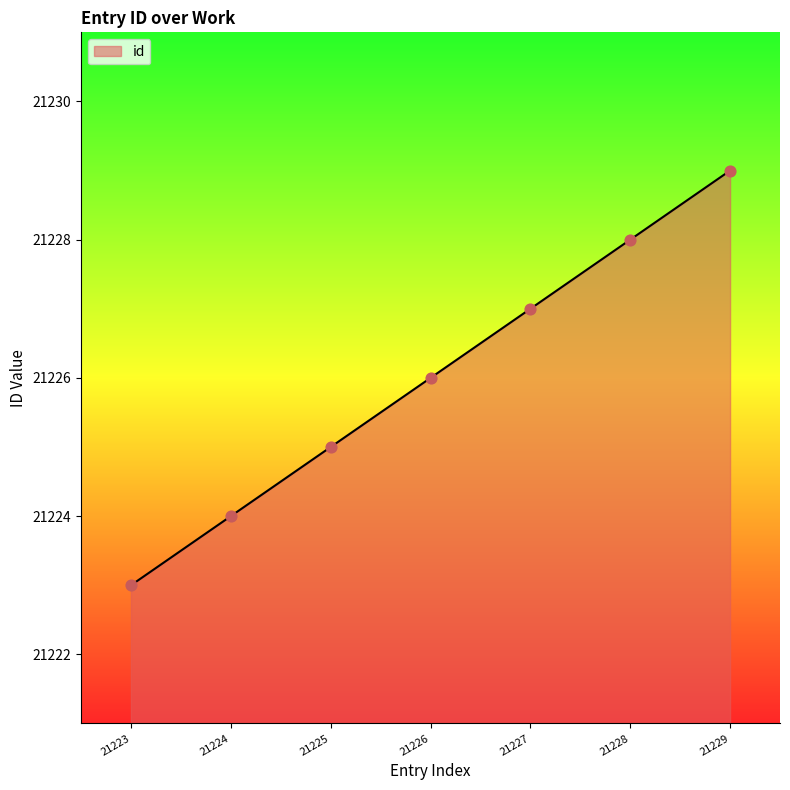

Approximately how many times larger is the value at 21225 compared to 21229?

1.0